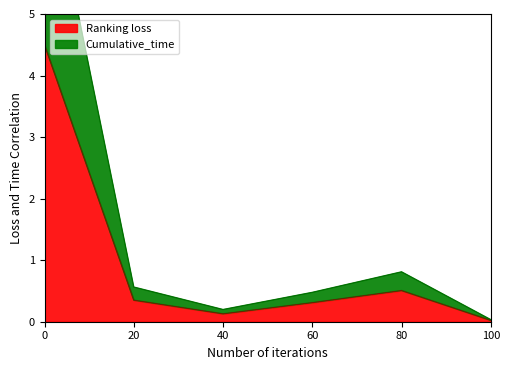

The Ranking loss series shows 0.2 at 80. True or false?

False